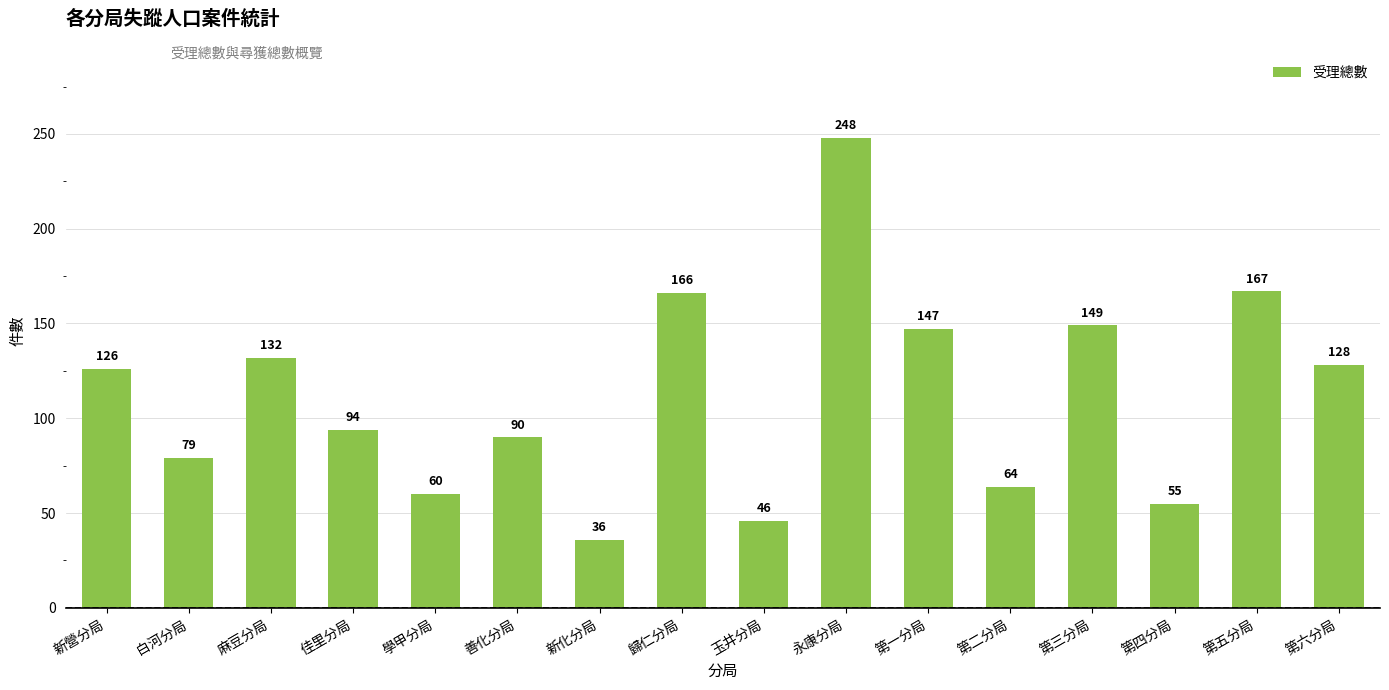

Are the bars grouped side by side (vs. stacked)?

No